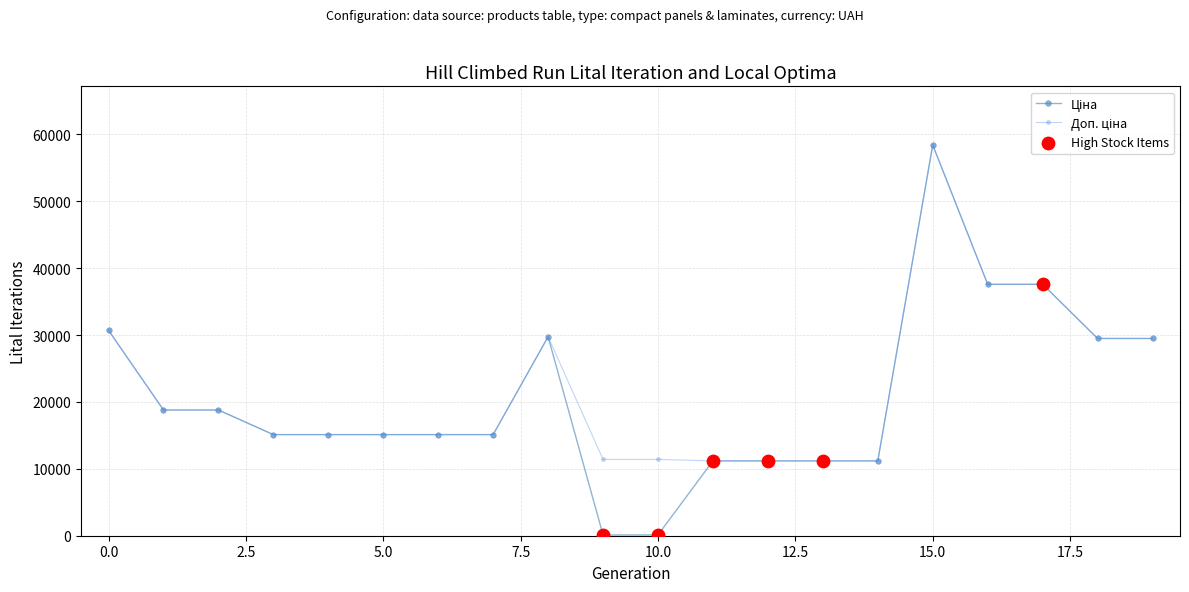

At how many categories does at least one series exceed 19557?

7